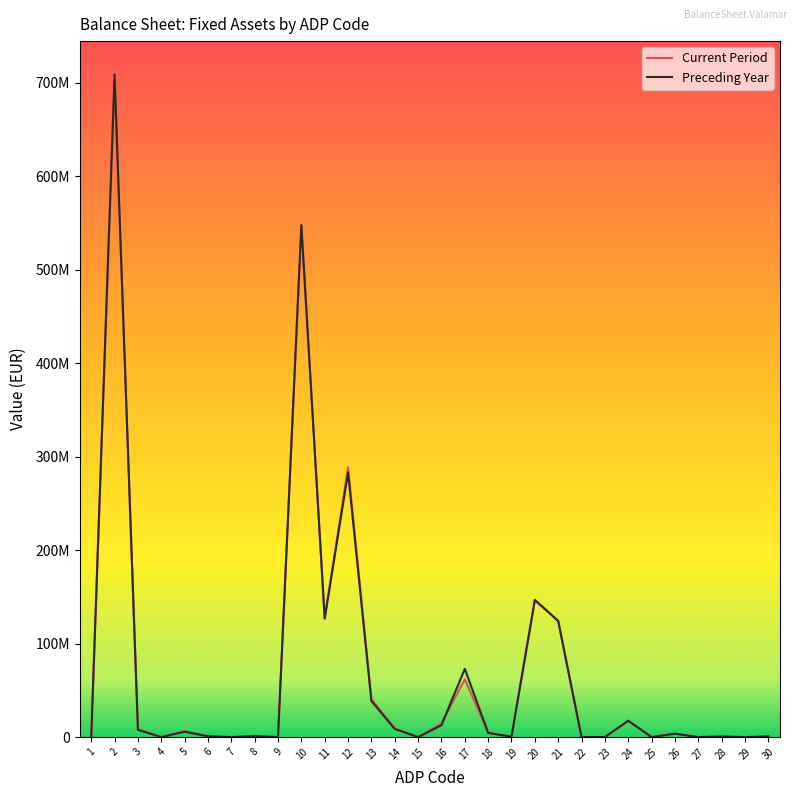

The value of Current Period at 19 is 311426. True or false?

True